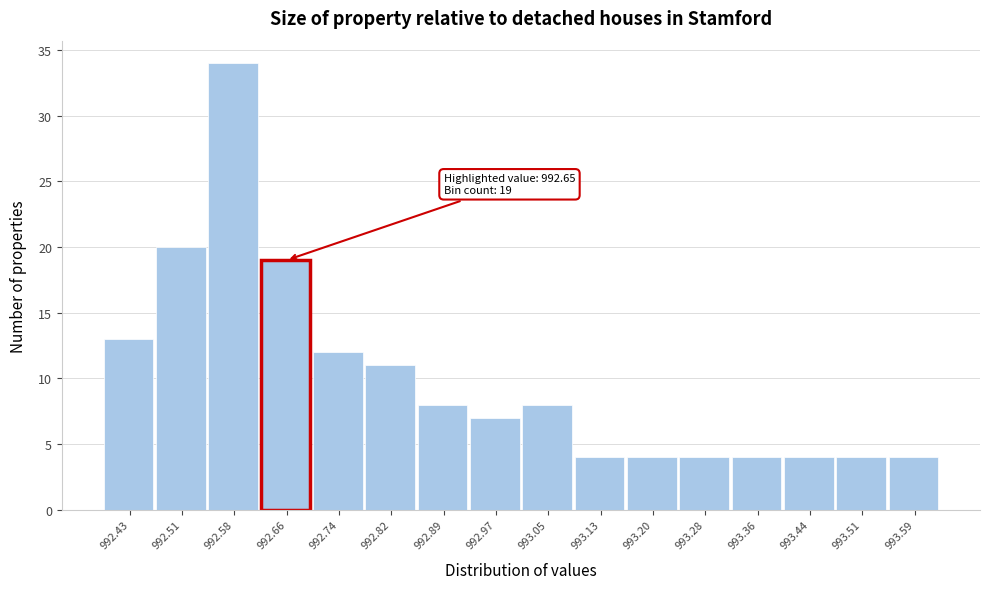

Over which range of the x-axis is the bar tallest?

992.55 to 992.62